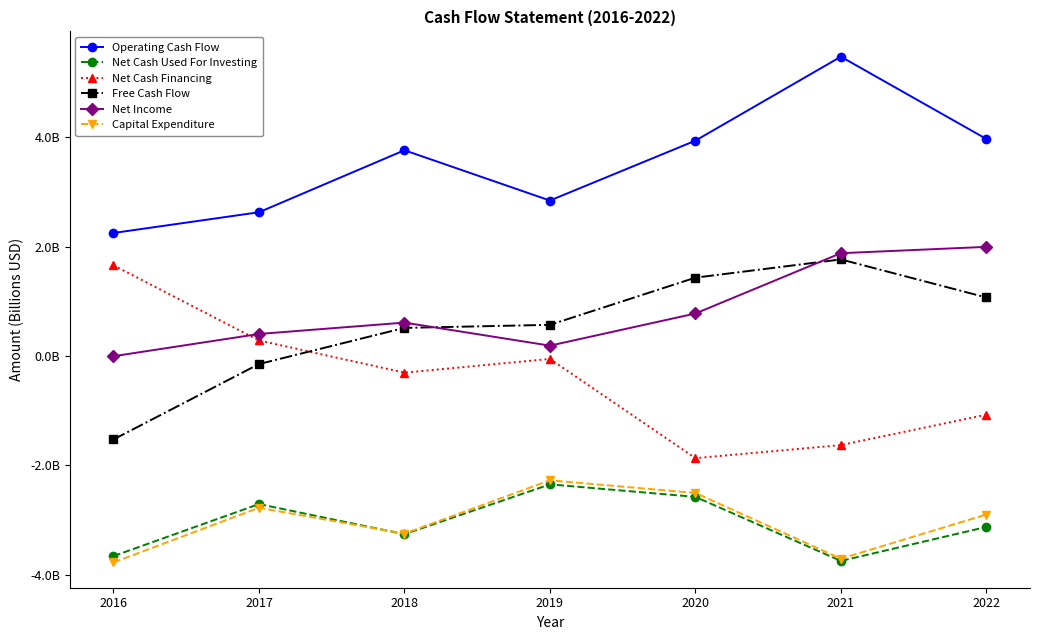

Does the chart have visible grid lines?

No